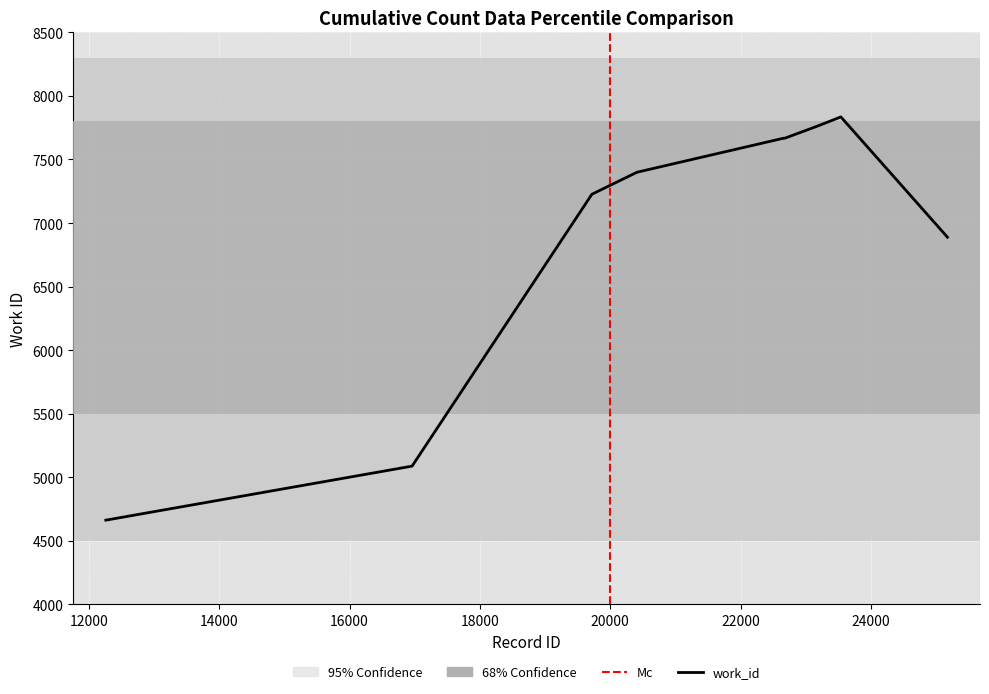

What is the difference between the second highest and second lowest values?

2674